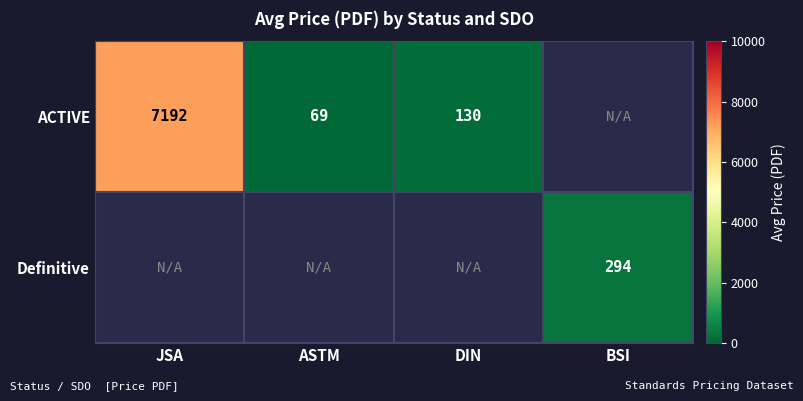

What is the minimum value shown in the chart?

69.0